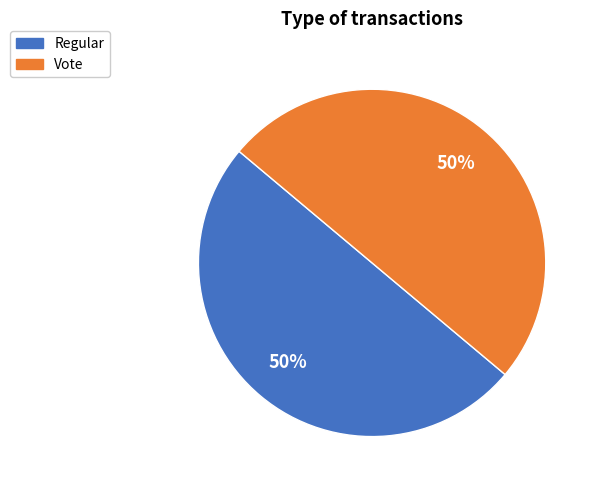

Approximately how many times larger is the value at Regular compared to Vote?

1.0